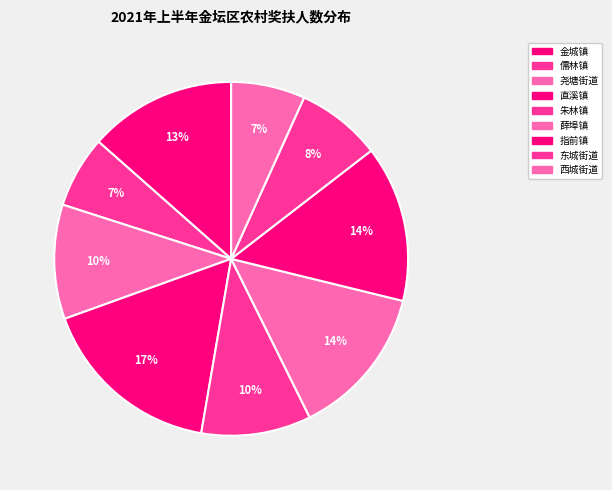

What percentage is the 西城街道 slice, to the nearest percent?

7%